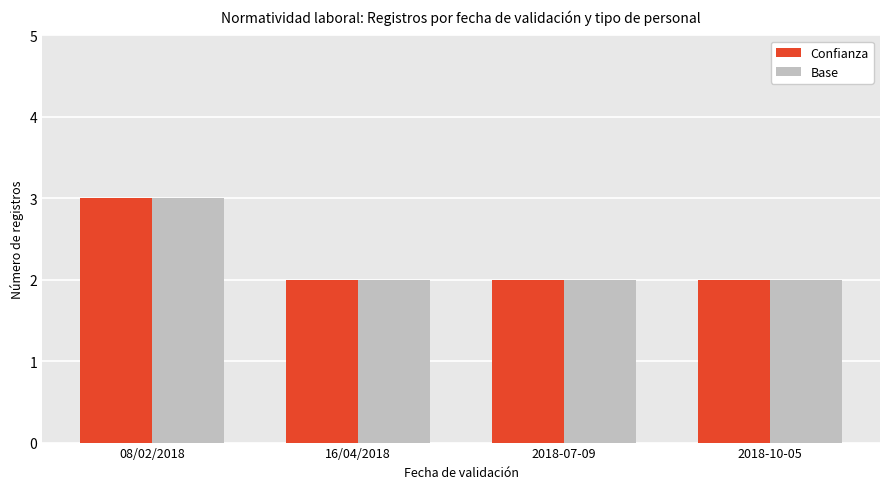

The Confianza series shows 2 at 2018-07-09. True or false?

True